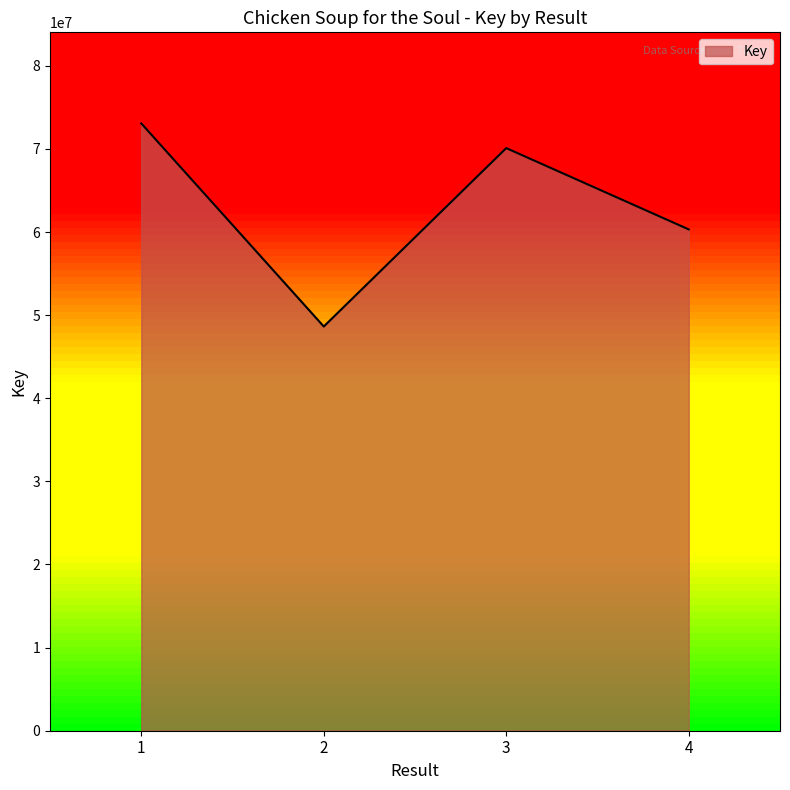

True or false: there are more than 1 points higher than both neighbors.

False